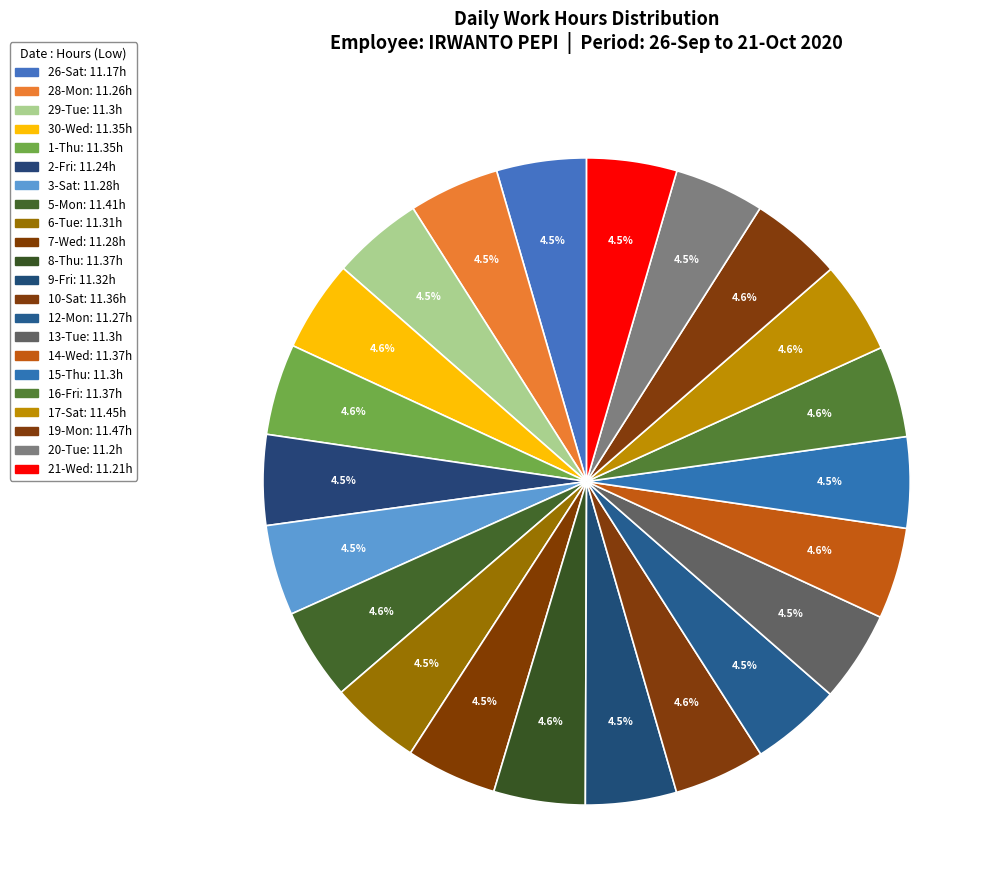

Count the number of slices in the pie.

22